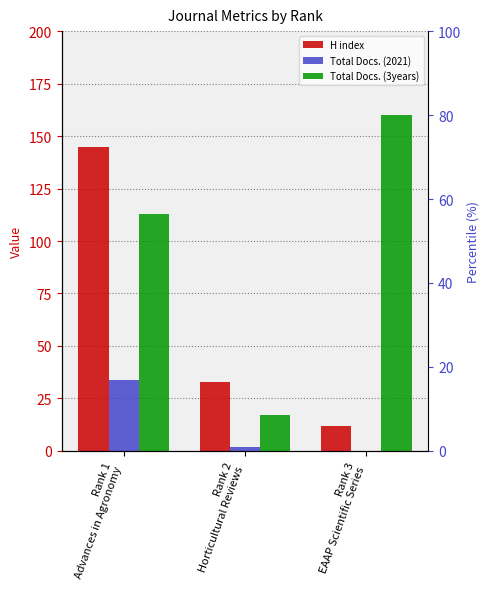

Which series has the largest range (max minus min)?

Total Docs. (3years)